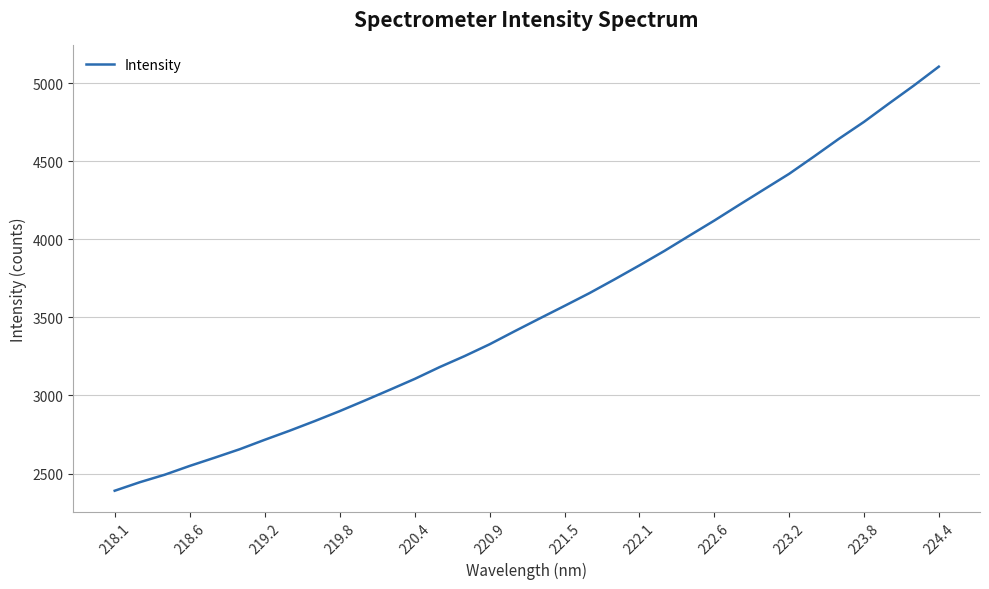

Is this an area chart (filled region under the line)?

No